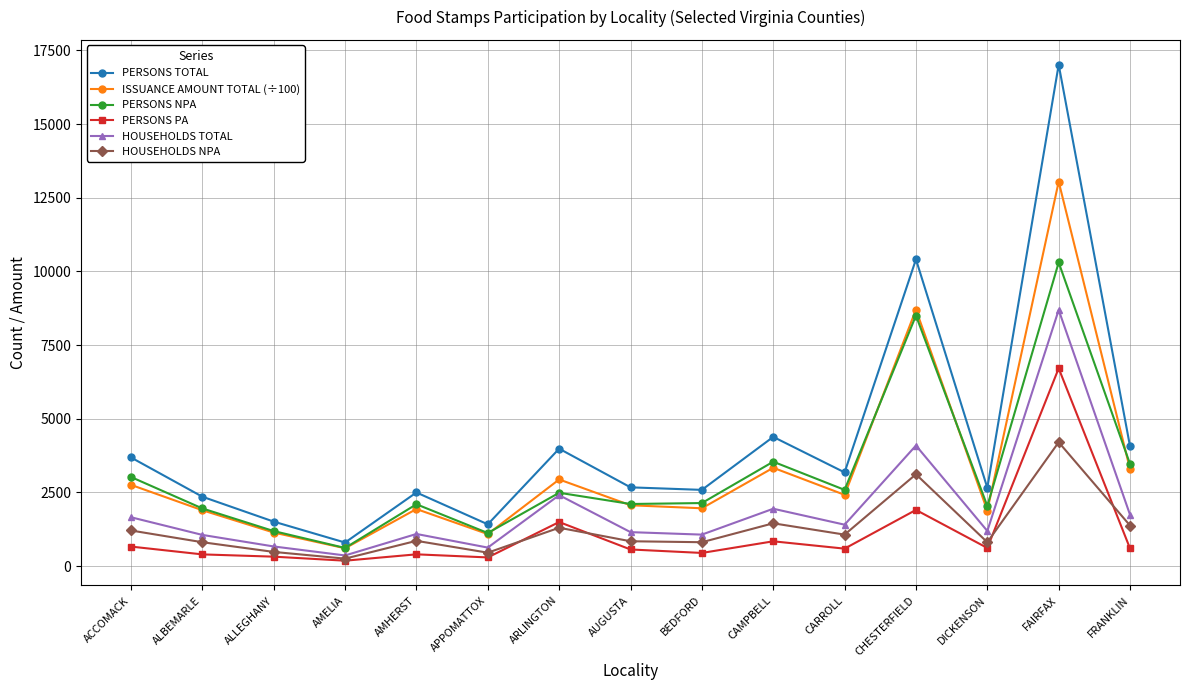

The value of PERSONS PA at ALBEMARLE is 398.0. True or false?

True